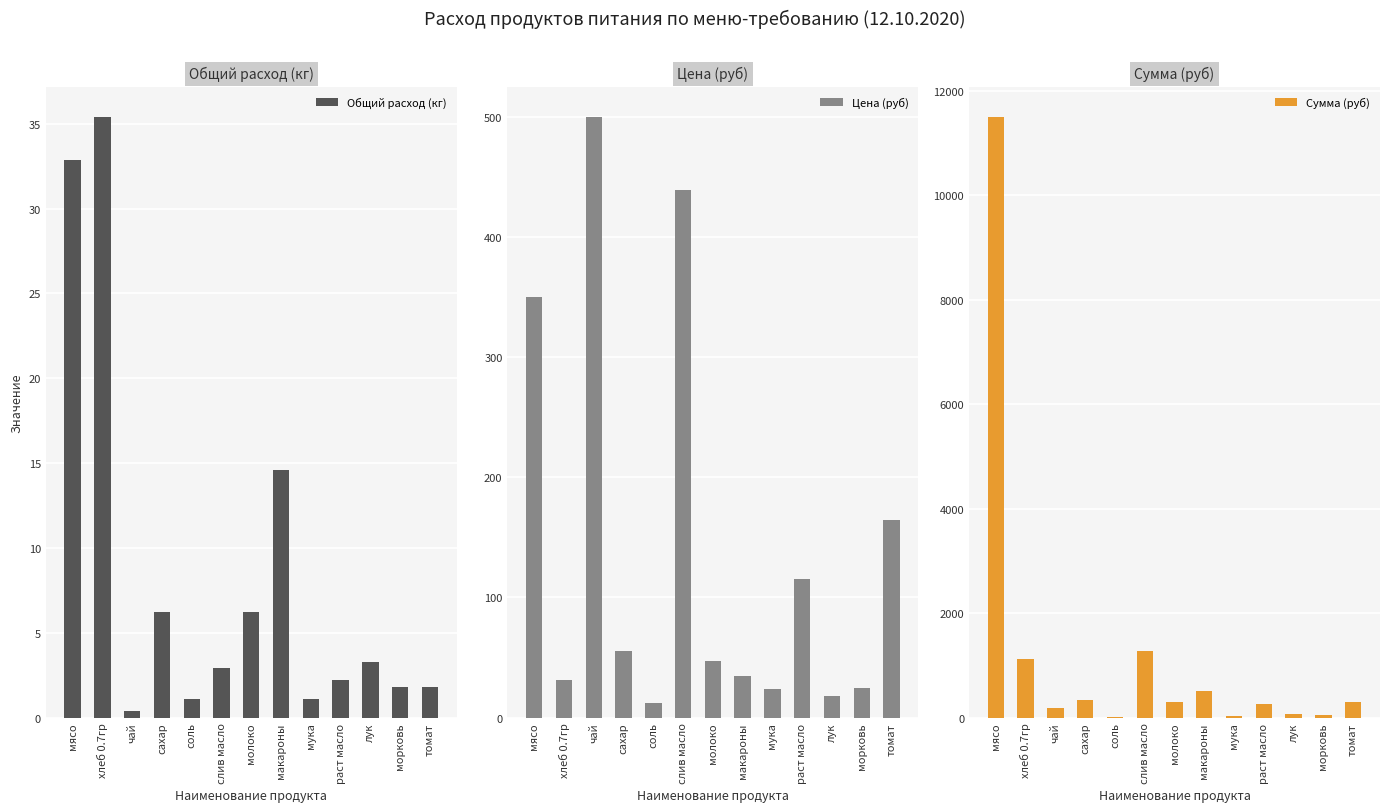

At which category does the chart reach its peak across all series?

мясо